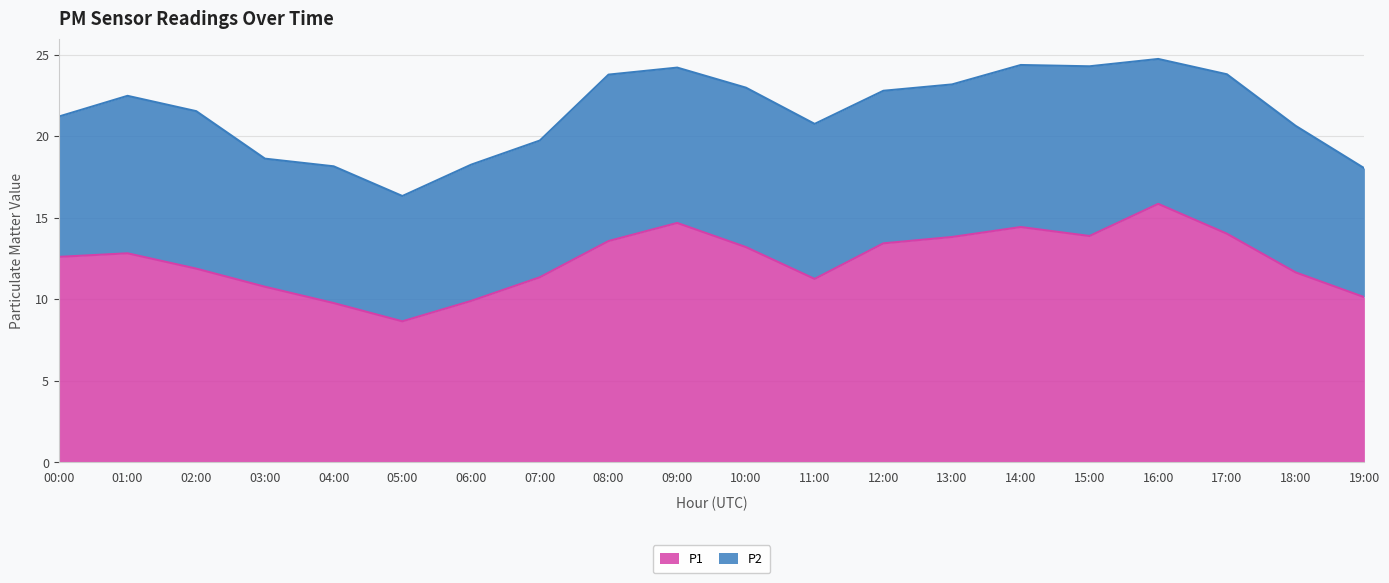

What is the change in value from 03:00 to 14:00?

+3.7